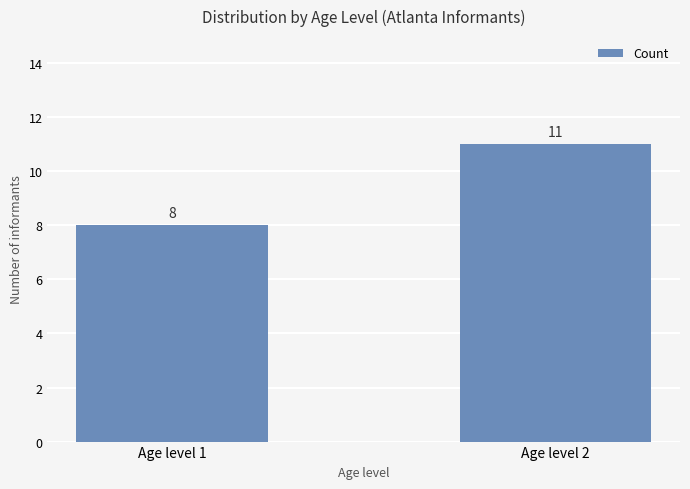

What is the value of the 2nd bar from the left?

11